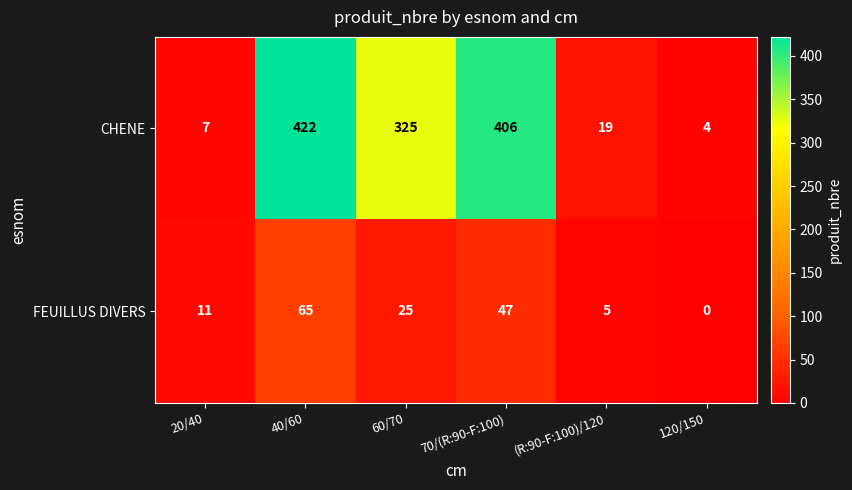

What is the difference between the second highest and second lowest values in the FEUILLUS DIVERS series?

42